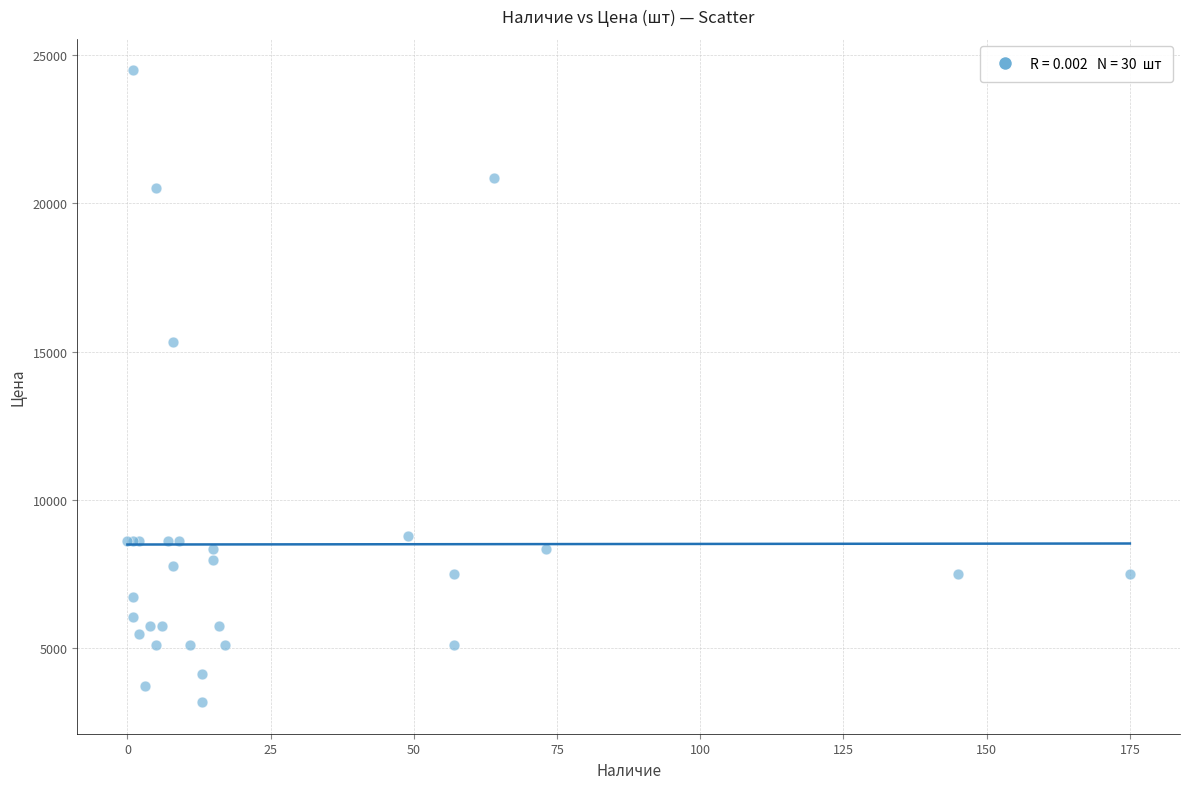

What Y value in the scatter plot is closest to 13827?

15305.8